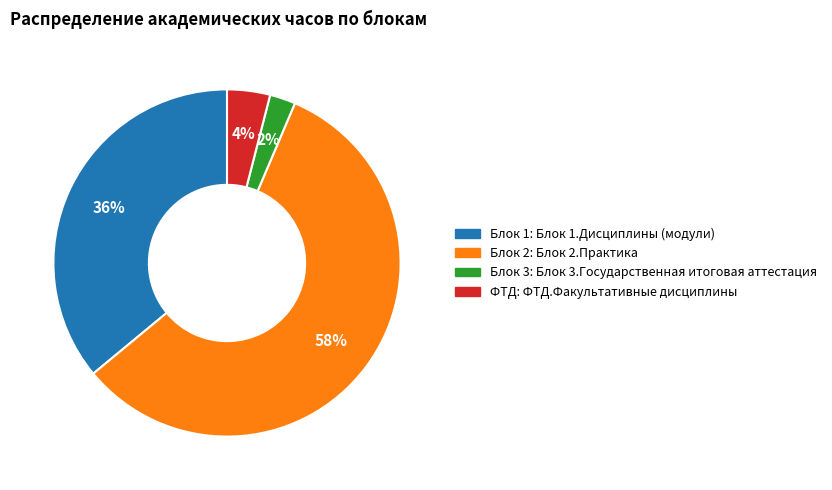

To the nearest percent, what is the average slice percentage?

25%